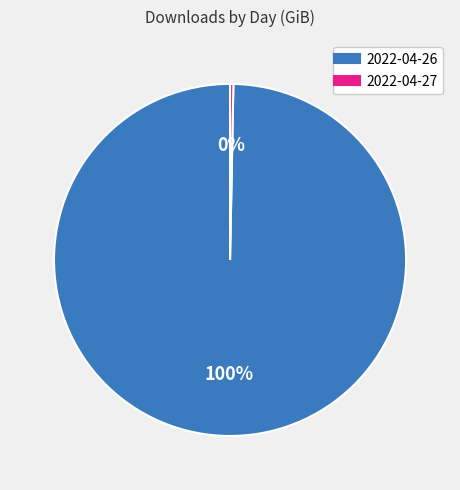

Which slice is the smallest?

2022-04-27